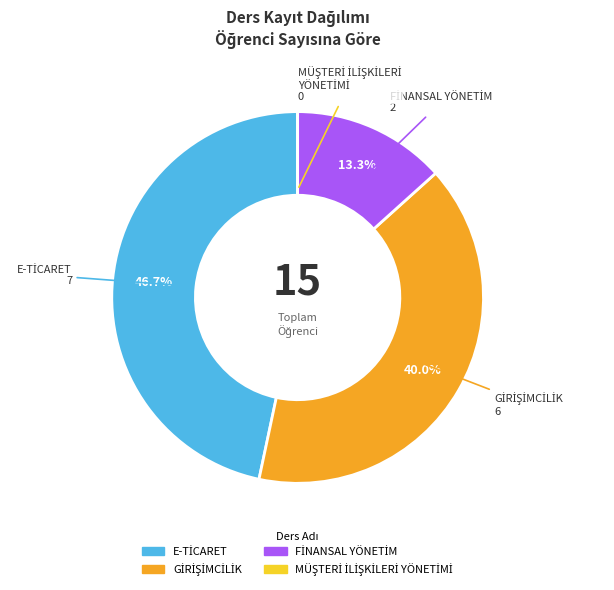

Is there a majority slice in this chart?

No